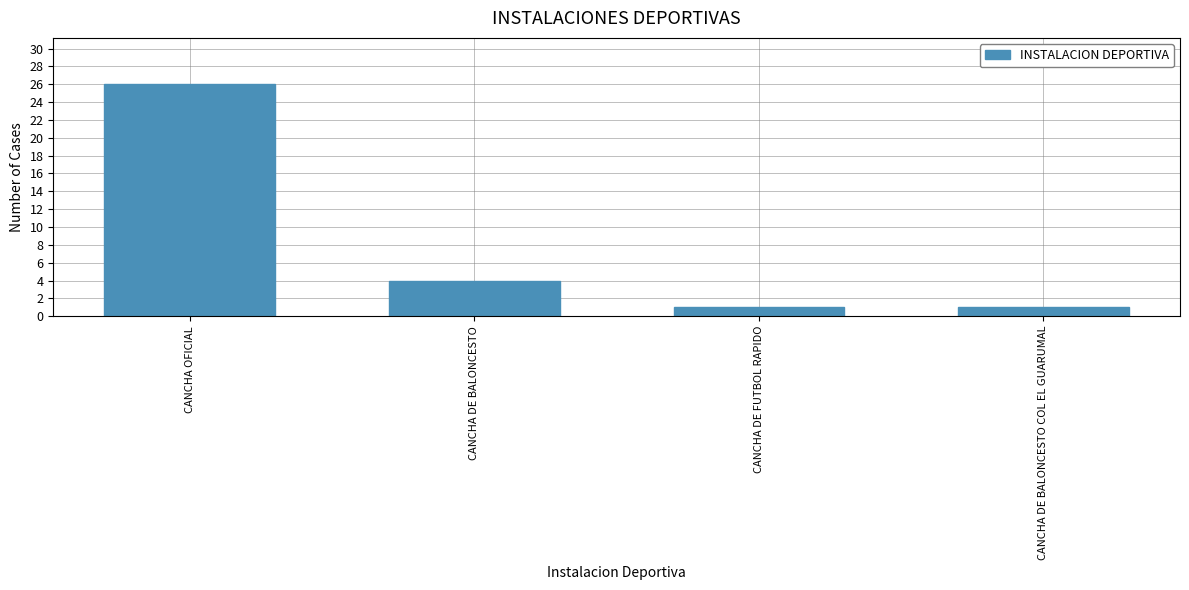

Between CANCHA OFICIAL and CANCHA DE FUTBOL RAPIDO, which is larger?

CANCHA OFICIAL